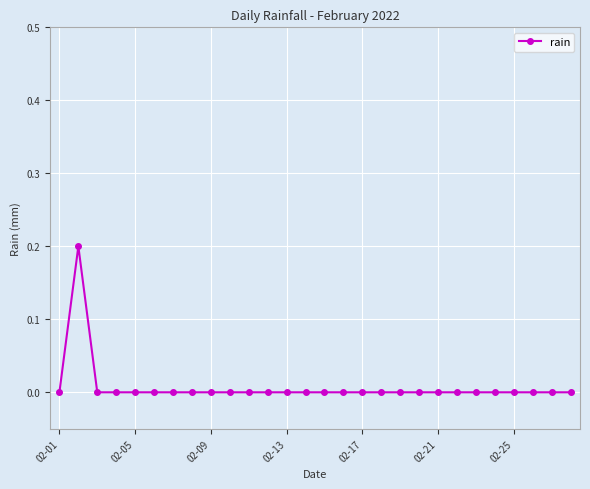

Reading left to right, extract all data points from this chart.

0.0	0.2	0.0	0.0	0.0	0.0	0.0	0.0	0.0	0.0	0.0	0.0	0.0	0.0	0.0	0.0	0.0	0.0	0.0	0.0	0.0	0.0	0.0	0.0	0.0	0.0	0.0	0.0